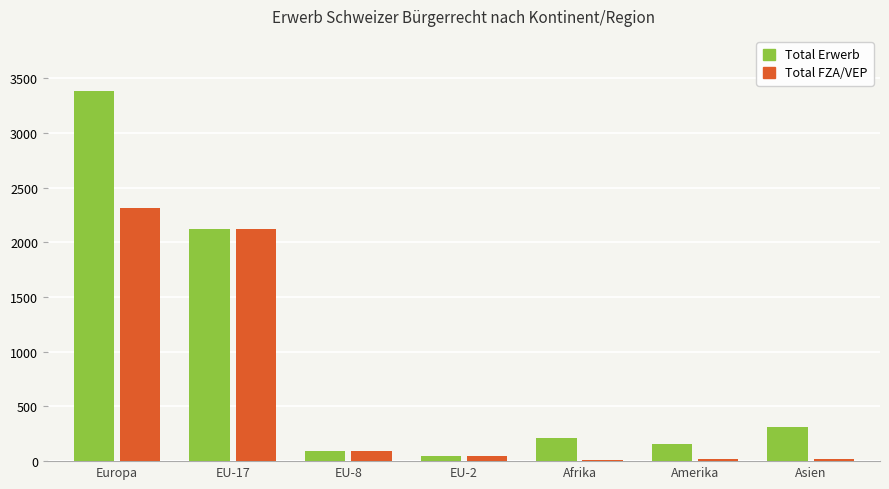

What is the highest value of the Total FZA/VEP series?

2318